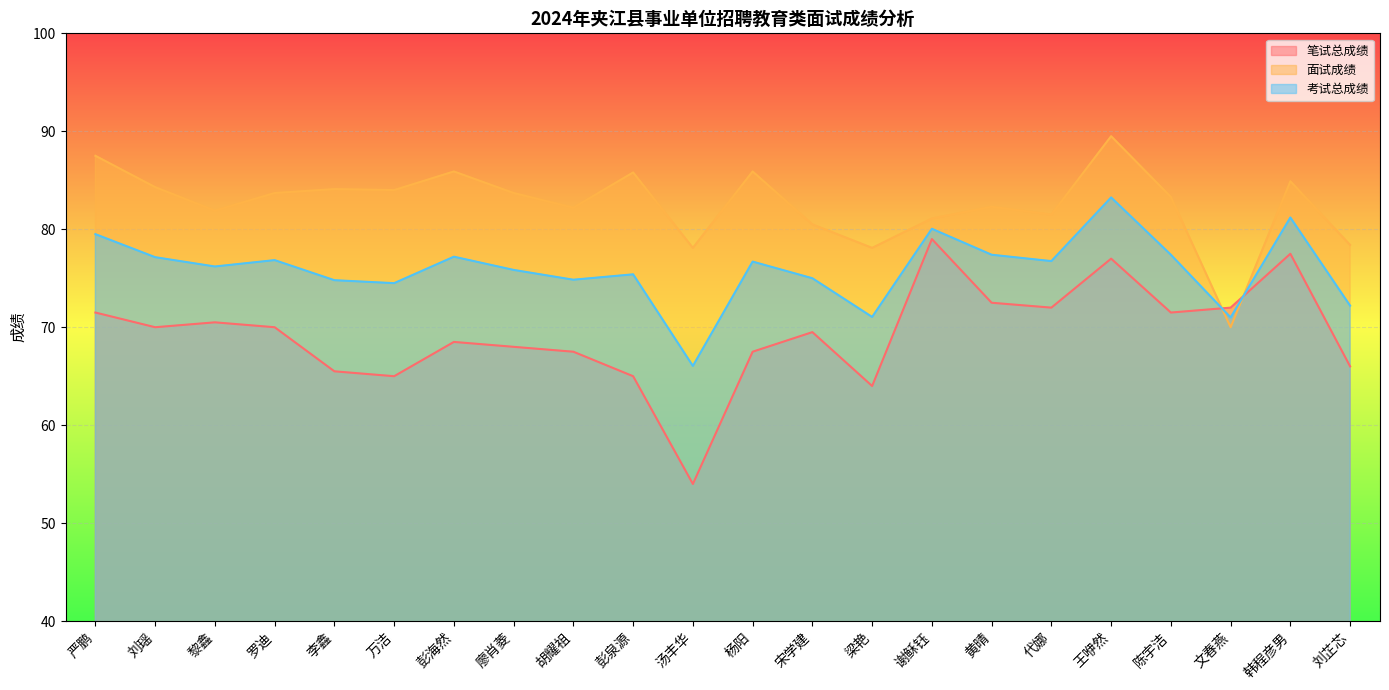

Which series has the largest total across all categories?

面试成绩